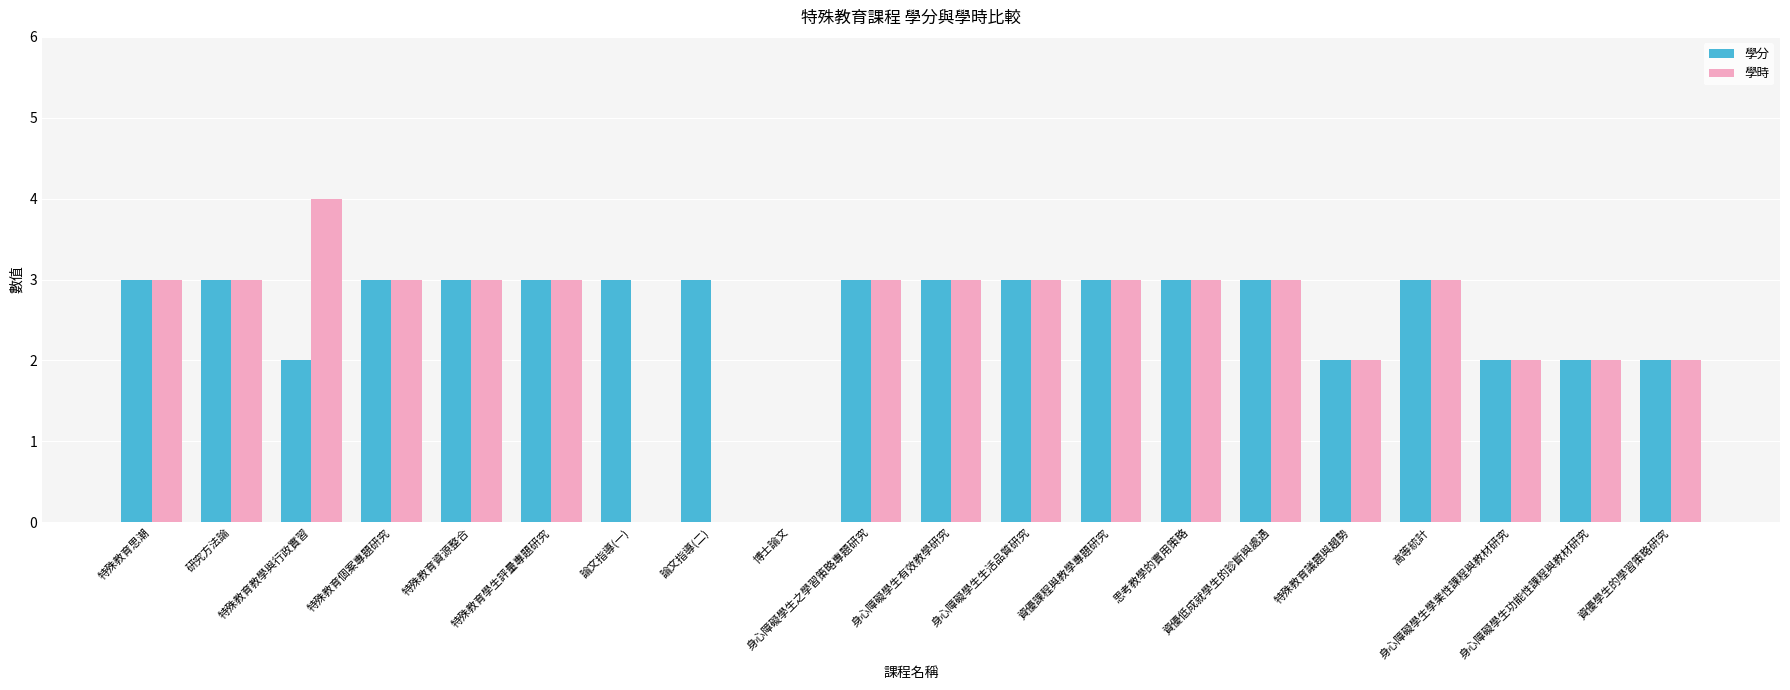

What is the maximum value shown in the chart?

4